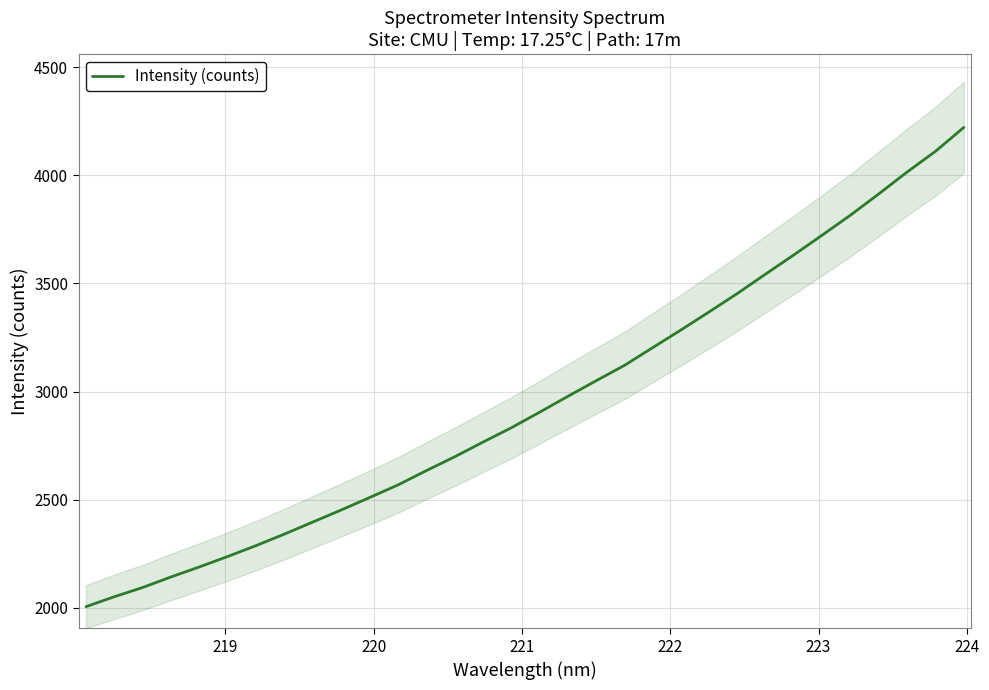

What is the maximum value for Intensity (counts)?

4221.5